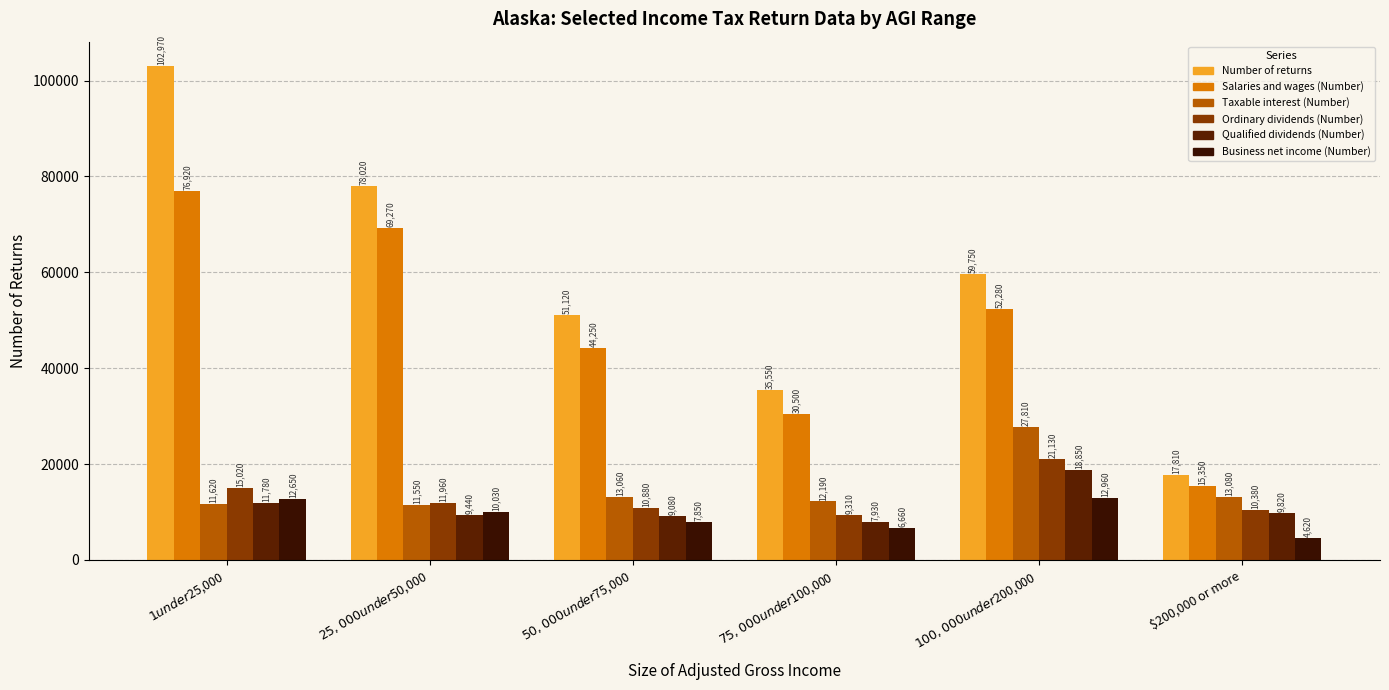

Which series has the widest spread of values?

Number of returns